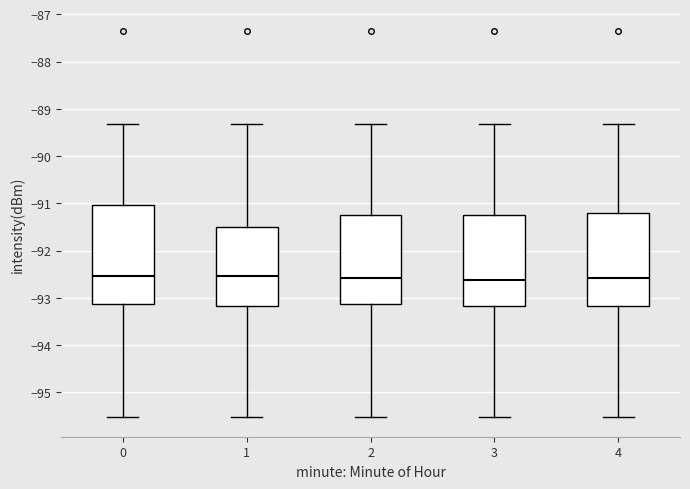

Reading left to right, read every box against the y-axis: the position of its median line, the range the box covers, and the ends of its whiskers. The values are not printed on the chart, so give them approximately, as read against the axis.

0: median -92.5, box -93.1 to -91.0, whiskers -95.5 to -89.3
1: median -92.5, box -93.2 to -91.5, whiskers -95.5 to -89.3
2: median -92.6, box -93.1 to -91.2, whiskers -95.5 to -89.3
3: median -92.6, box -93.2 to -91.2, whiskers -95.5 to -89.3
4: median -92.6, box -93.2 to -91.2, whiskers -95.5 to -89.3